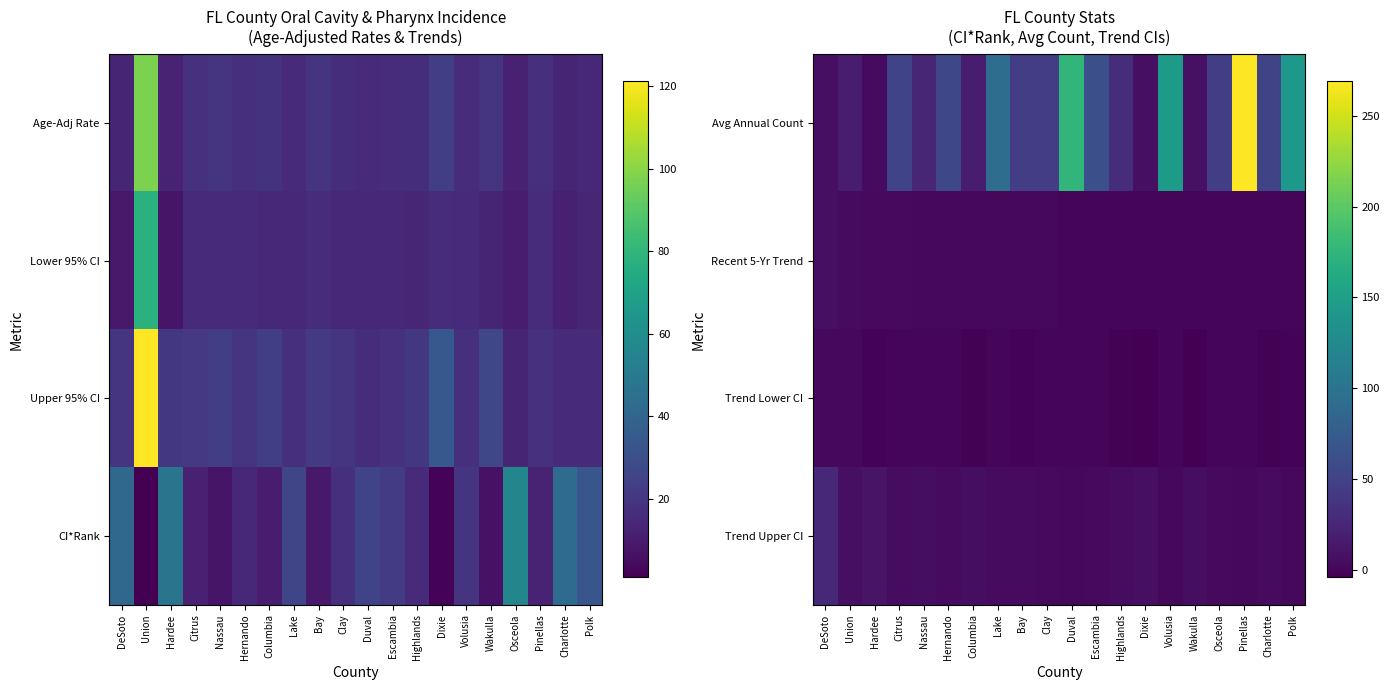

The Trend Lower CI series shows -0.3 at Clay. True or false?

False